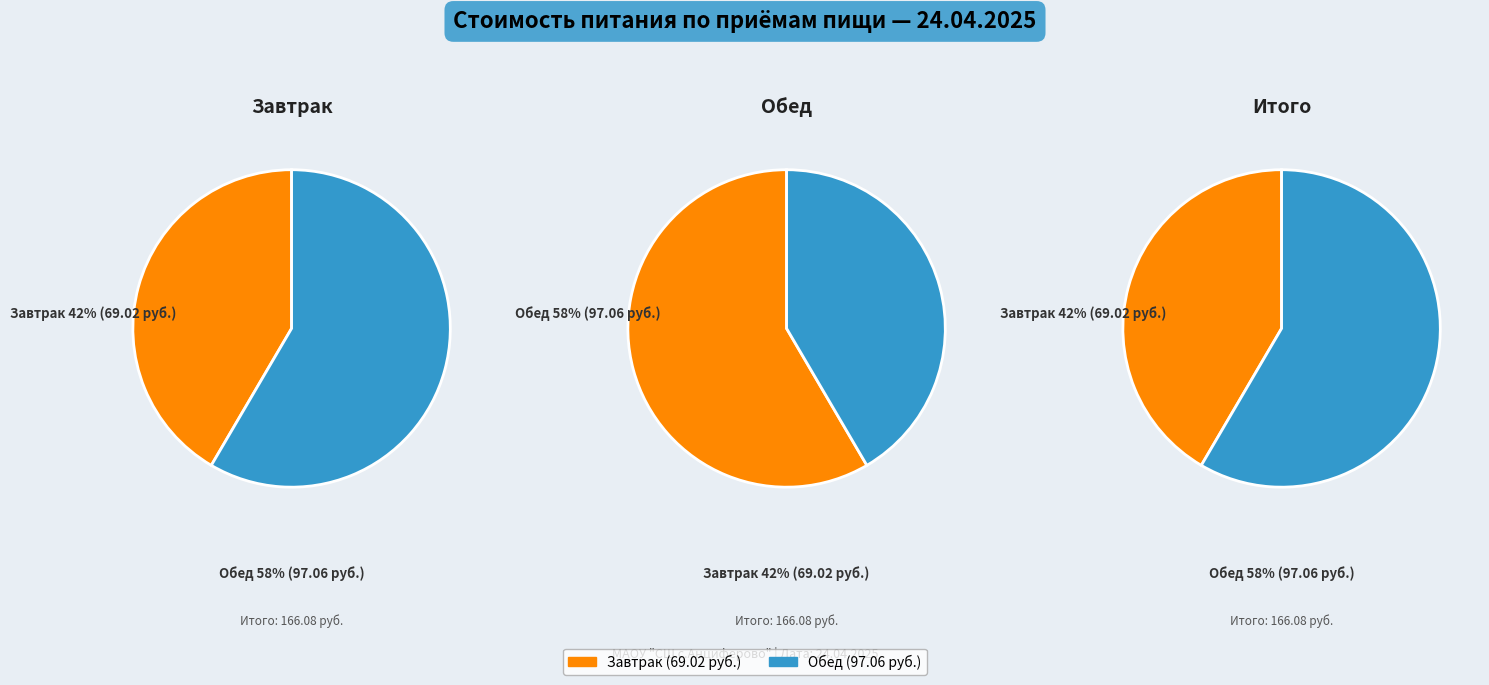

True or false: Компот из смеси сухофруктов accounts for 17% of the total.

False